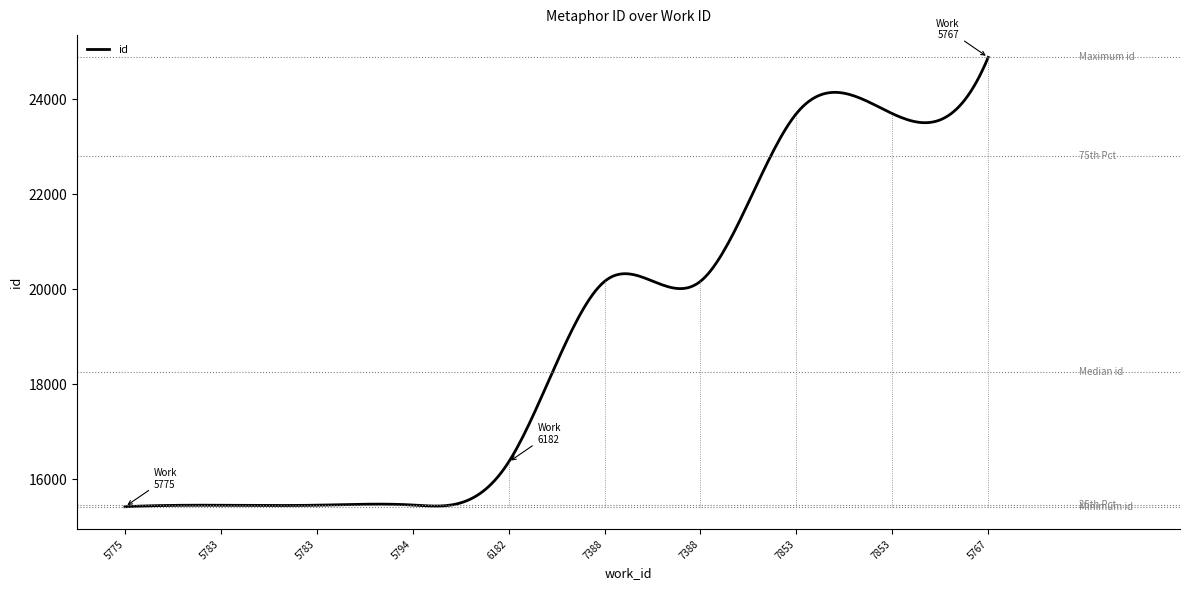

What is the smallest value displayed?

15419.0